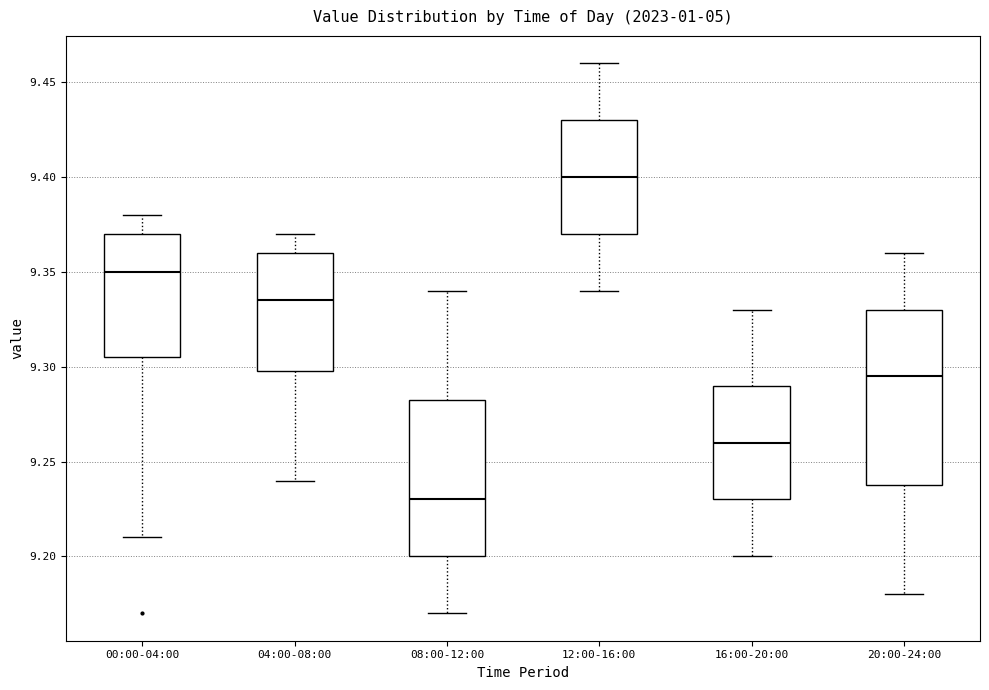

Where does the upper whisker of the box for 08:00-12:00 end on the y-axis? The values are not printed on the chart, so give them approximately, as read against the axis.

9.340